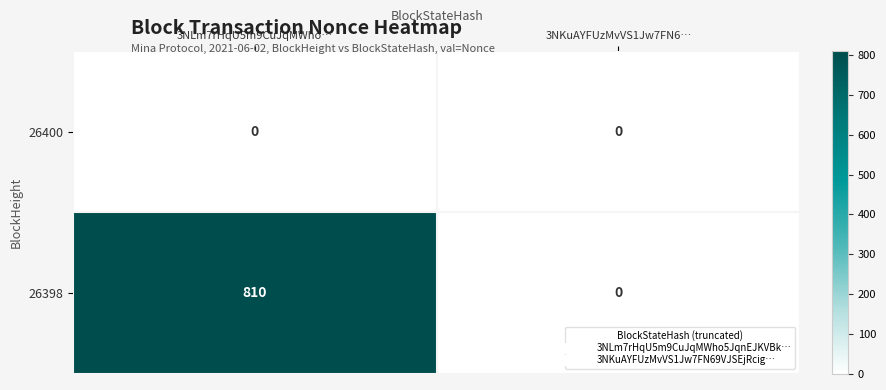

Which series has the widest spread of values?

26398